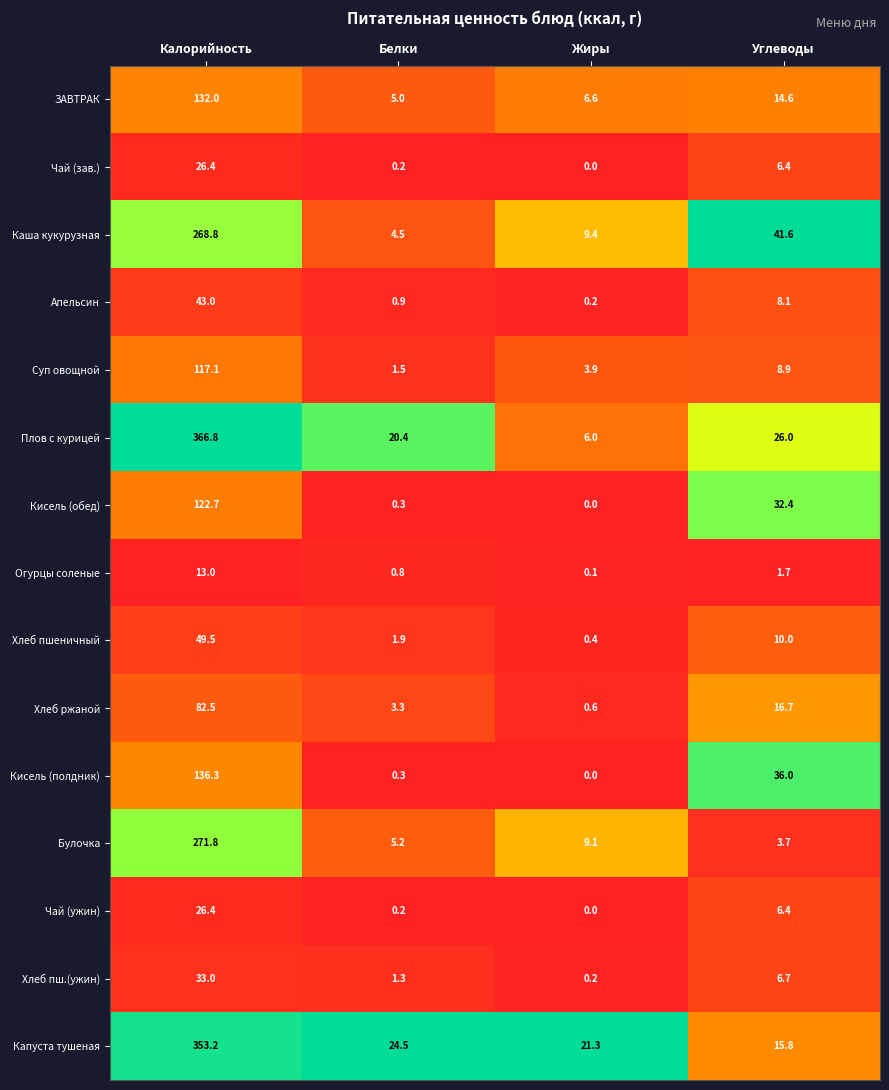

At which category is the sum across all series the highest?

Калорийность